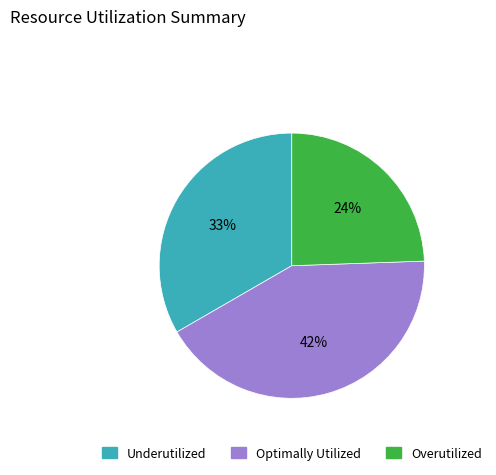

To the nearest percent, what is the difference between the largest and smallest slice percentages?

18%